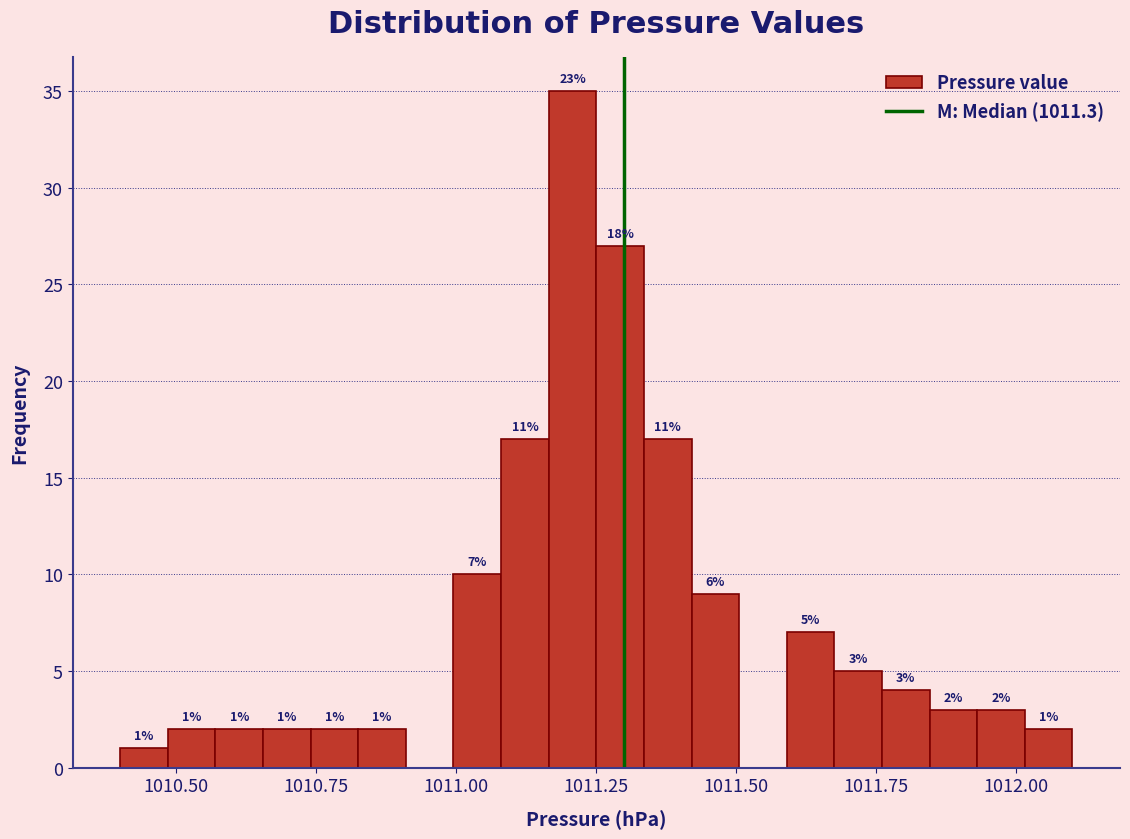

Around what value on the x-axis is the tallest bar? Give the approximate position of its centre, as read against the axis.

1011.20